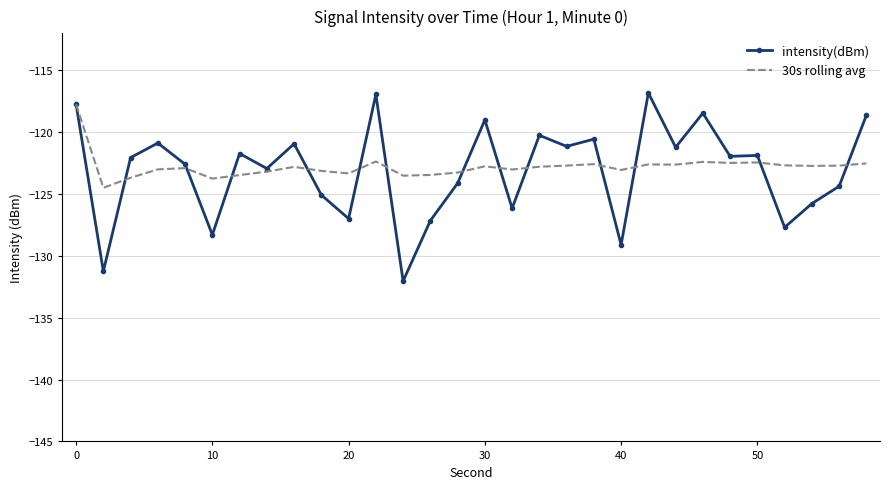

Which series has the widest spread of values?

intensity(dBm)